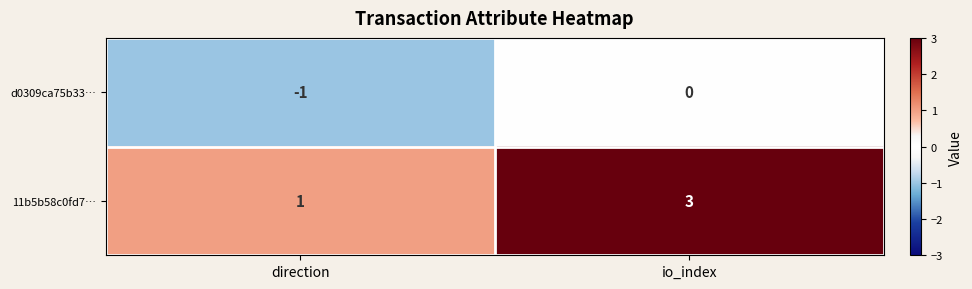

Which series has the largest total across all categories?

11b5b58c0fd7…